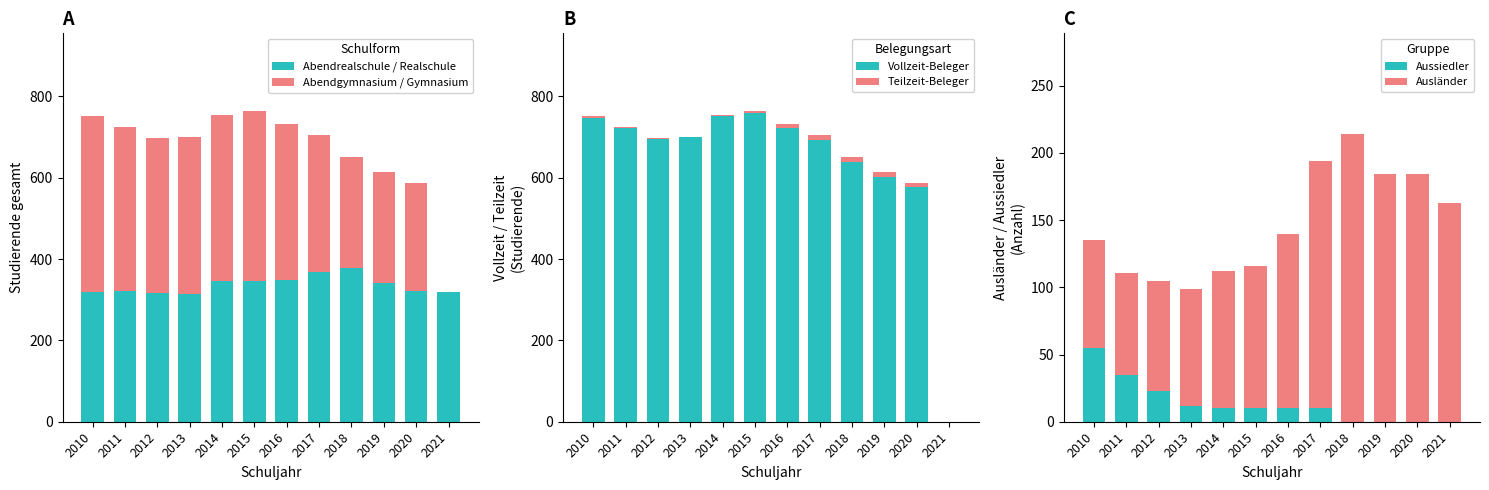

Which series has the largest range (max minus min)?

Vollzeit-Beleger